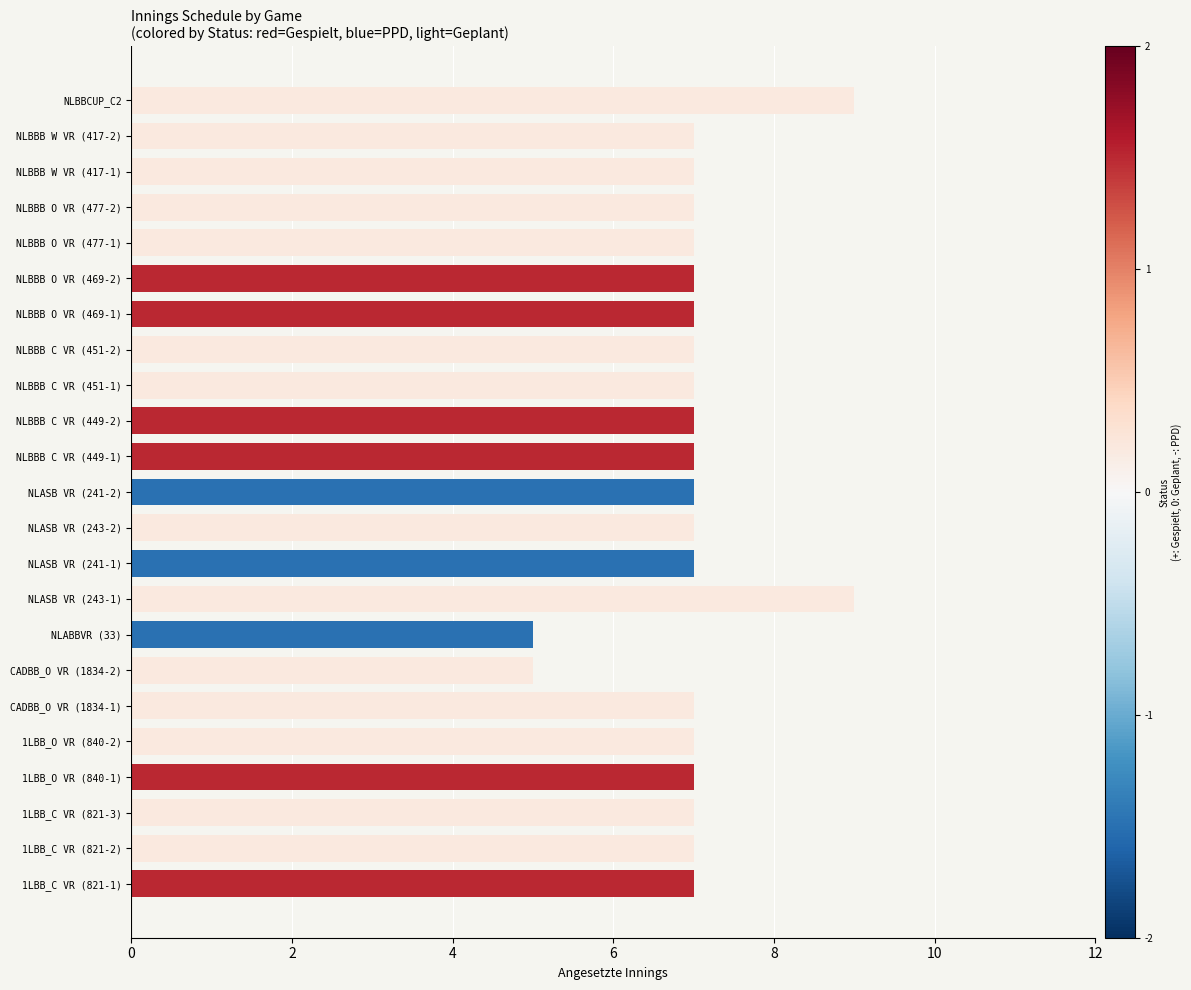

What is the maximum value shown in the chart?

9